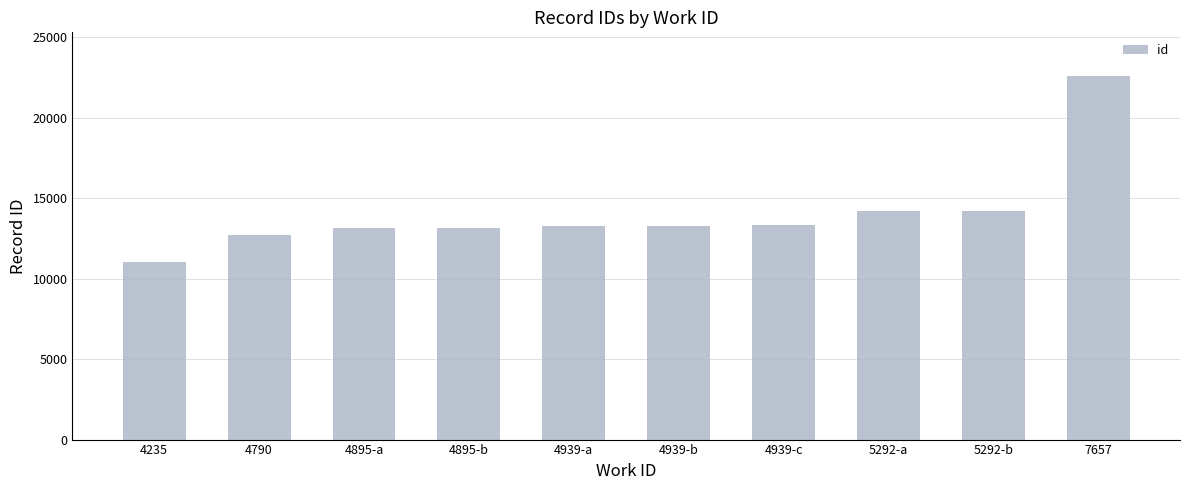

Which has a higher value, 5292-b or 7657?

7657